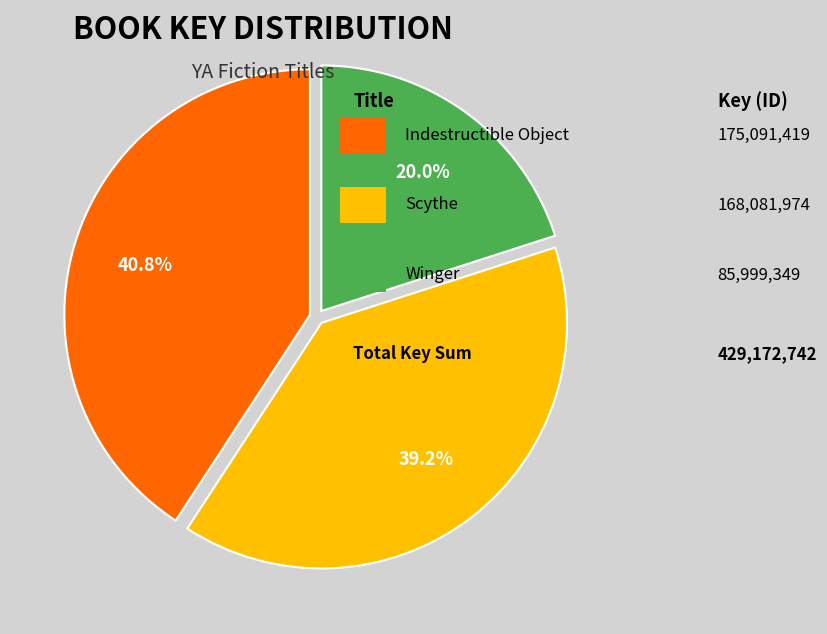

Is there a majority slice in this chart?

No